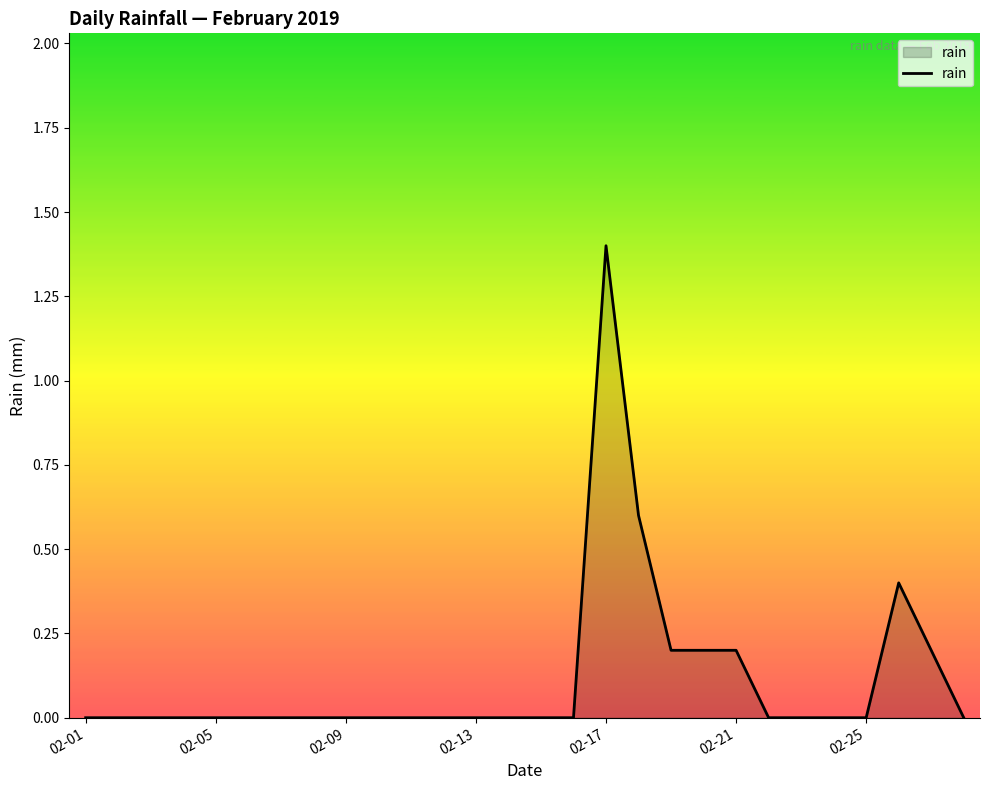

Does the chart display data point markers on the line(s)?

No